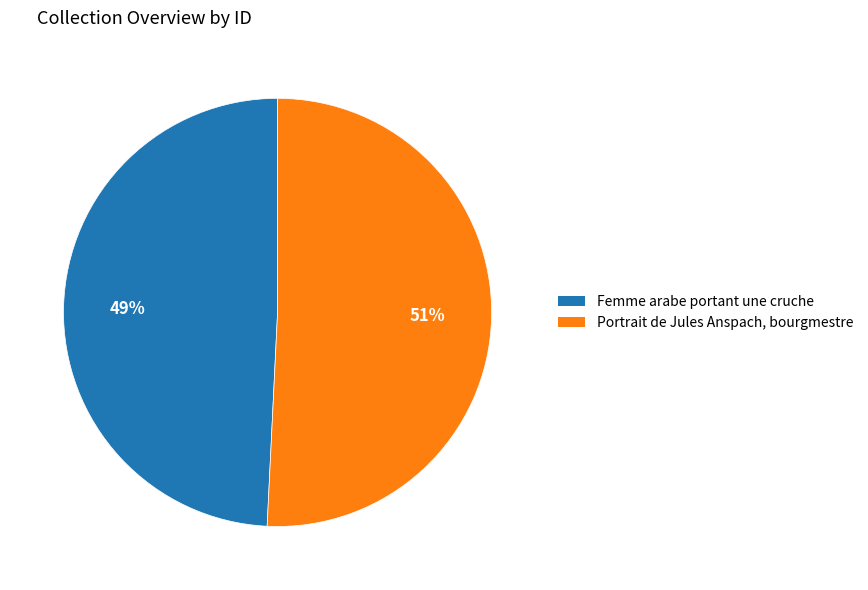

To the nearest percent, what is the average slice percentage?

50%